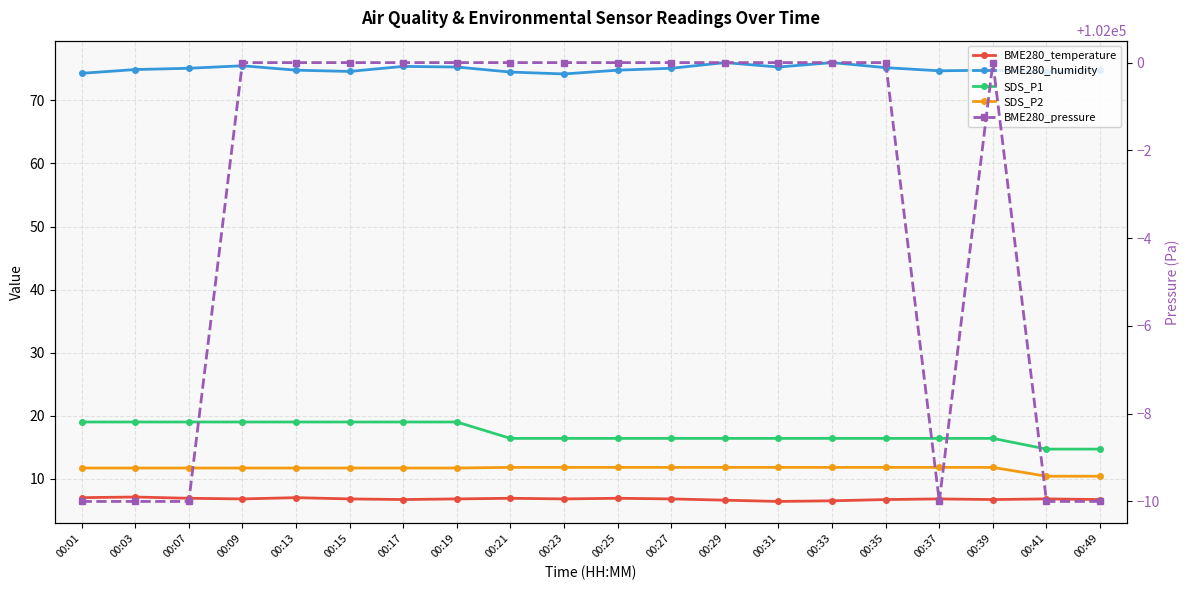

Reading left to right, transcribe all the data shown in this chart.

BME280_temperature: 7.0	7.1	6.9	6.8	7.0	6.8	6.7	6.8	6.9	6.8	6.9	6.8	6.6	6.4	6.5	6.7	6.8	6.7	6.8	6.7
BME280_humidity: 74.3	74.9	75.1	75.5	74.8	74.6	75.4	75.3	74.5	74.2	74.8	75.1	76.0	75.3	76.0	75.2	74.7	74.8	74.5	74.8
SDS_P1: 19.0	19.0	19.0	19.0	19.0	19.0	19.0	19.0	16.4	16.4	16.4	16.4	16.4	16.4	16.4	16.4	16.4	16.4	14.7	14.7
SDS_P2: 11.7	11.7	11.7	11.7	11.7	11.7	11.7	11.7	11.8	11.8	11.8	11.8	11.8	11.8	11.8	11.8	11.8	11.8	10.4	10.4
BME280_pressure: 101990.0	101990.0	101990.0	102000.0	102000.0	102000.0	102000.0	102000.0	102000.0	102000.0	102000.0	102000.0	102000.0	102000.0	102000.0	102000.0	101990.0	102000.0	101990.0	101990.0